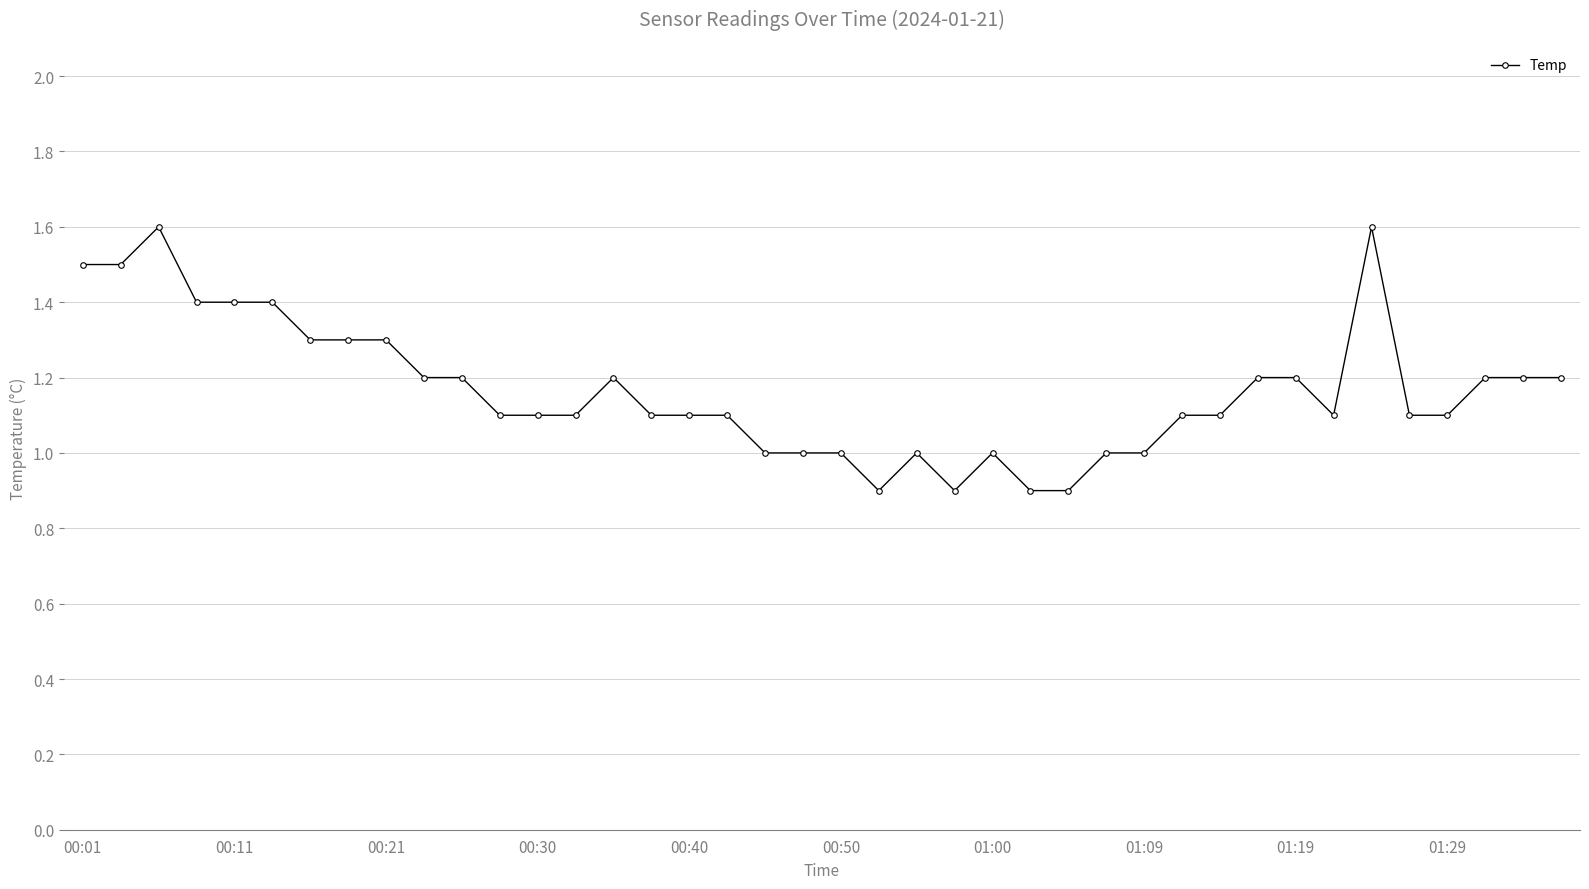

True or false: there are more than 1 points higher than both neighbors.

True